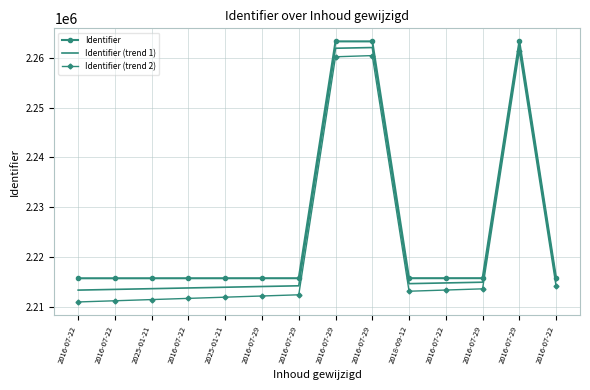

What are all the series names shown in the legend?

Identifier, Identifier (trend 1), Identifier (trend 2)